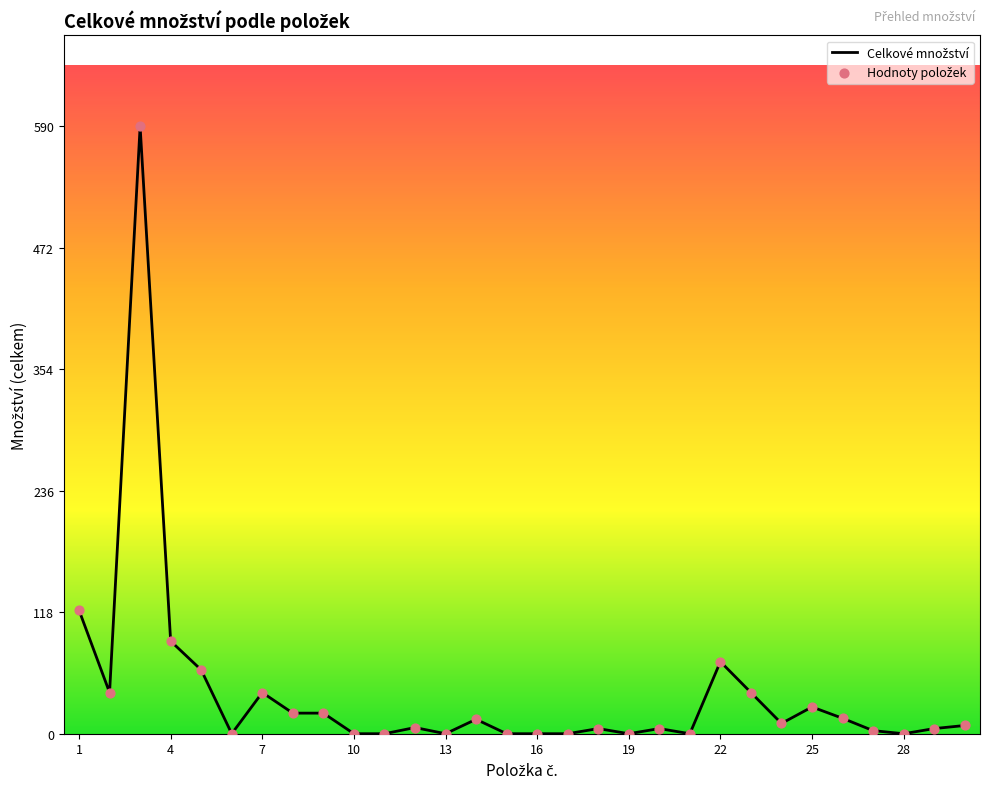

Is this an area chart (filled region under the line)?

Yes